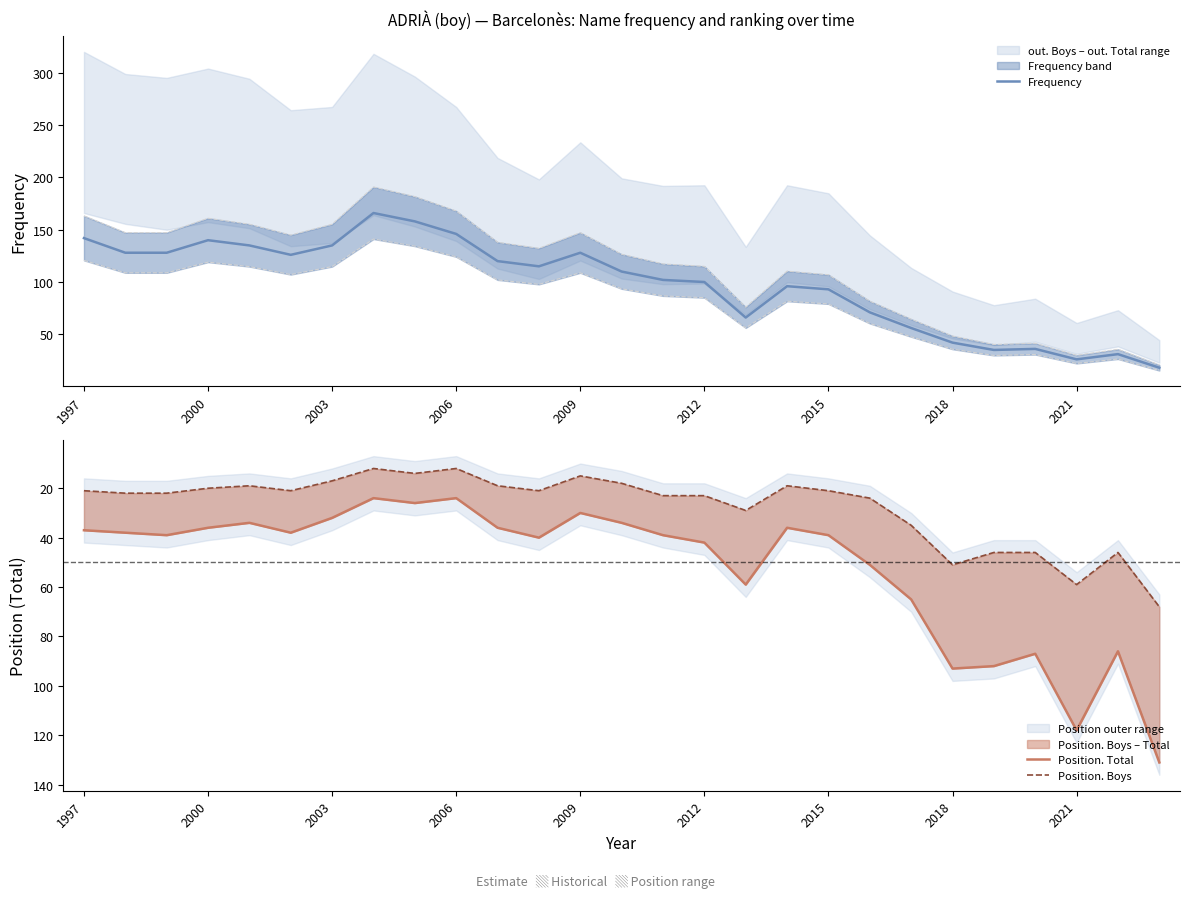

What is the average value of the Frequency series?

98